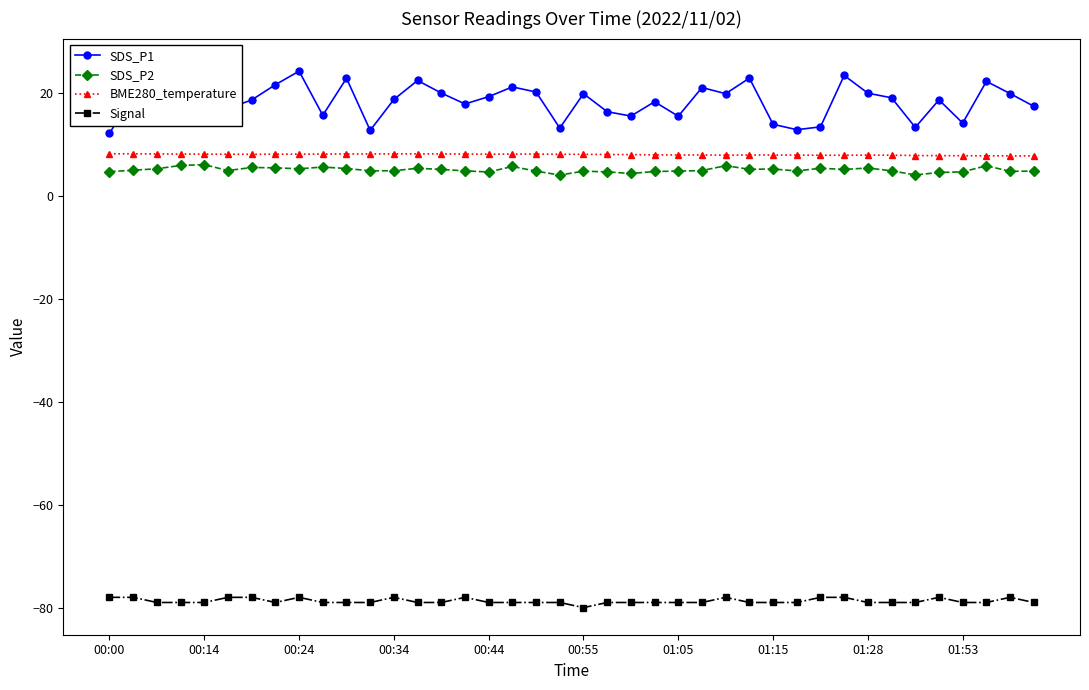

Which category has the lowest value in the SDS_P1 series?

00:00